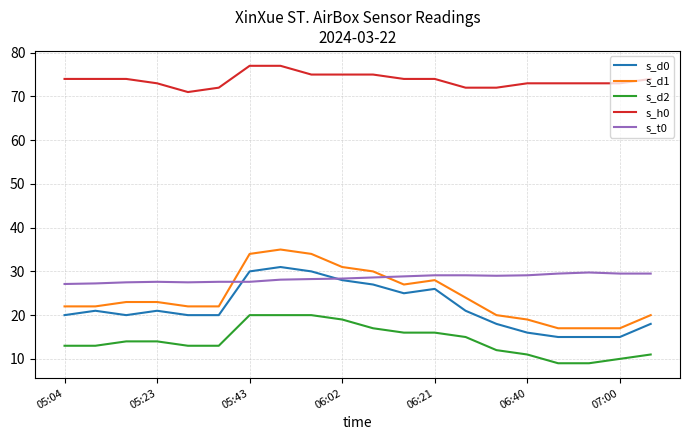

What is the maximum value for s_h0?

77.0